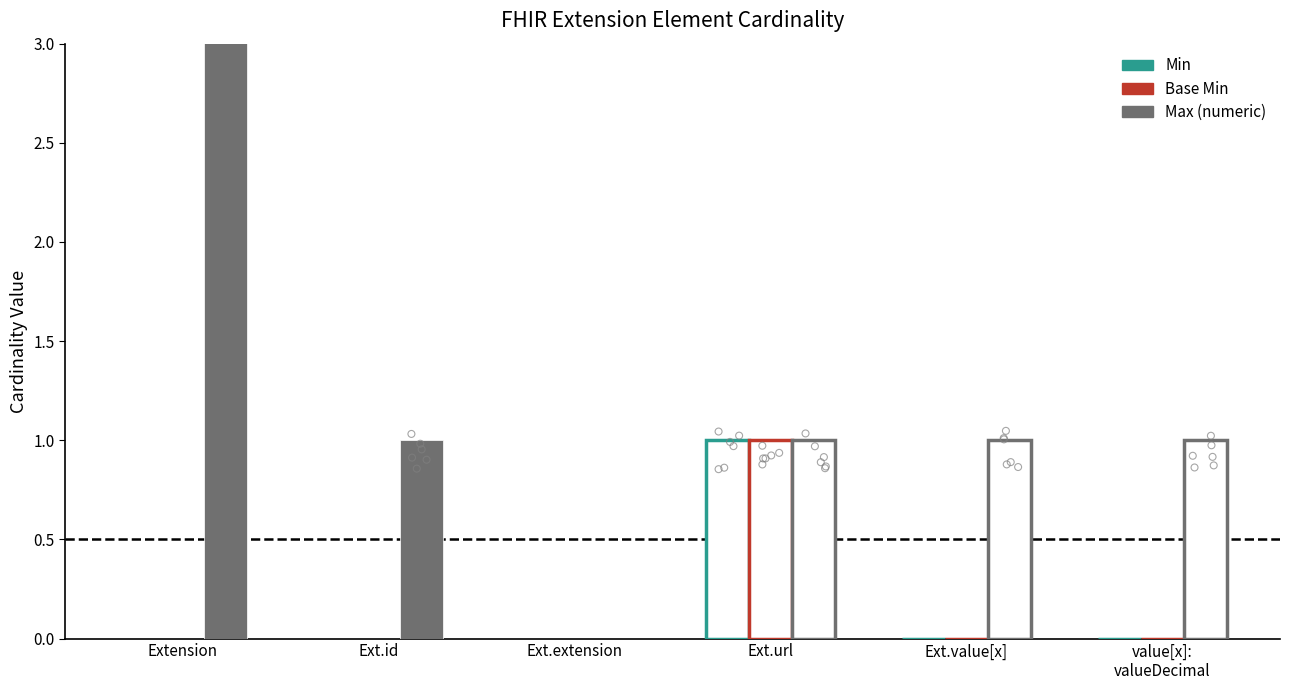

Which series has the largest total across all categories?

Max (numeric)